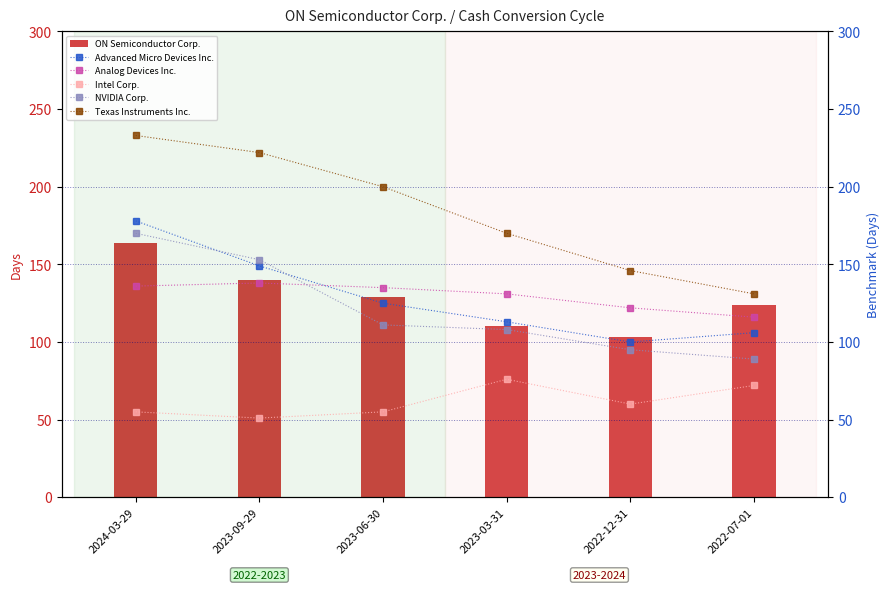

What is the sum of all Advanced Micro Devices Inc. values?

771